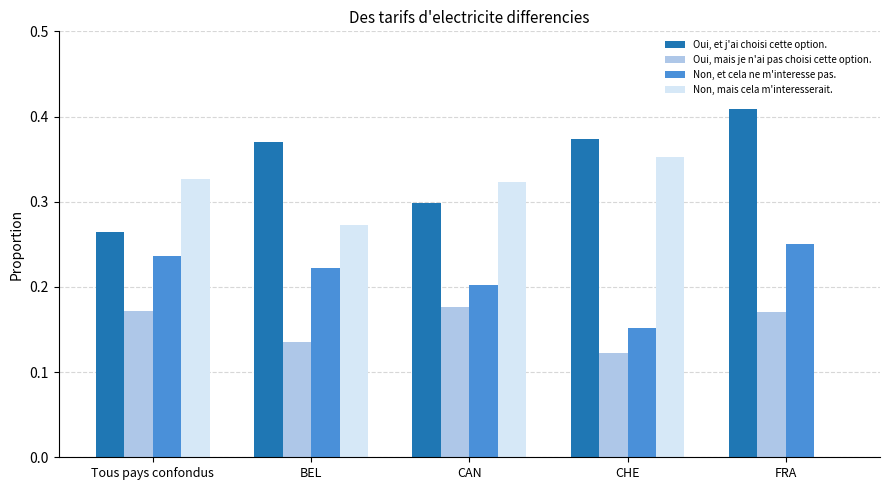

Which series has the largest total across all categories?

Oui, et j'ai choisi cette option.